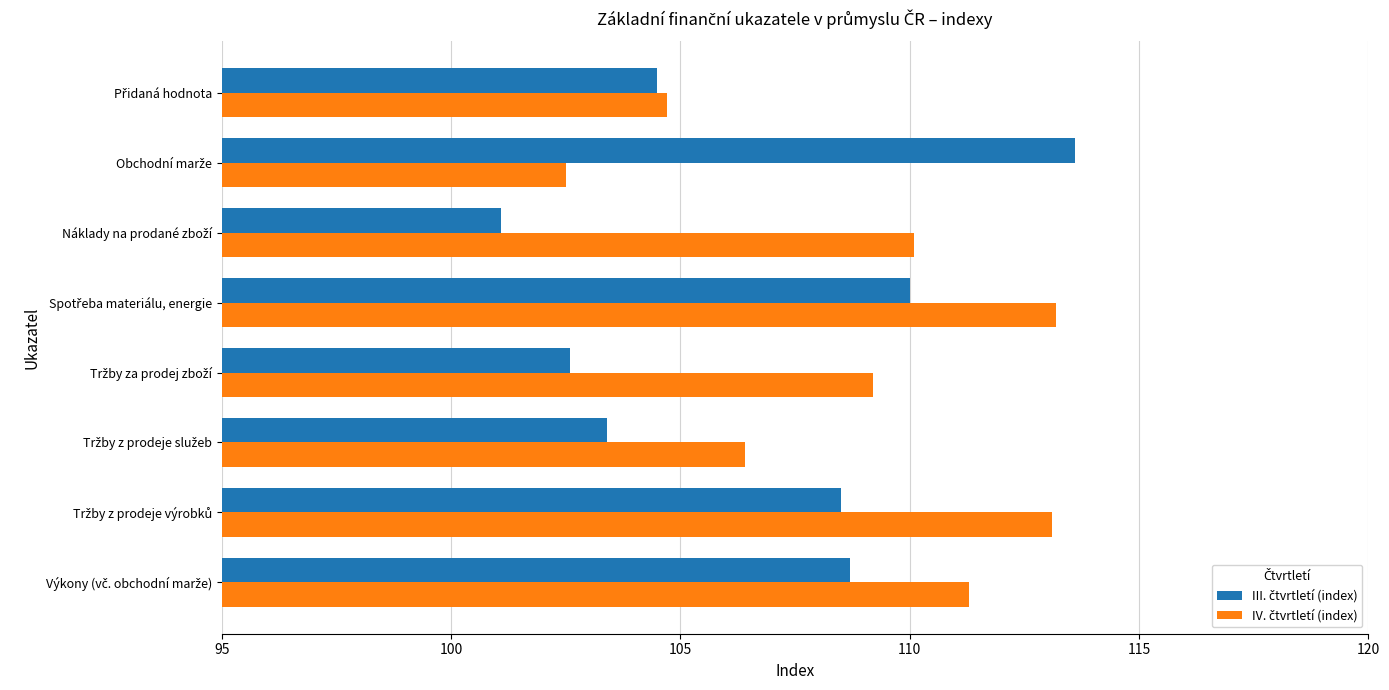

At how many categories does at least one series exceed 106?

7